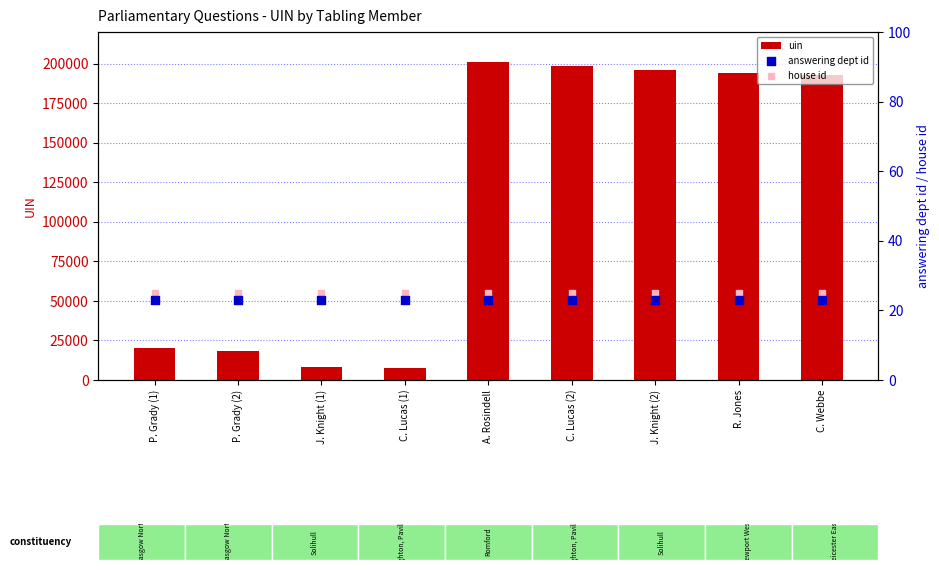

What are all the series names shown in the legend?

uin, answering dept id, house id